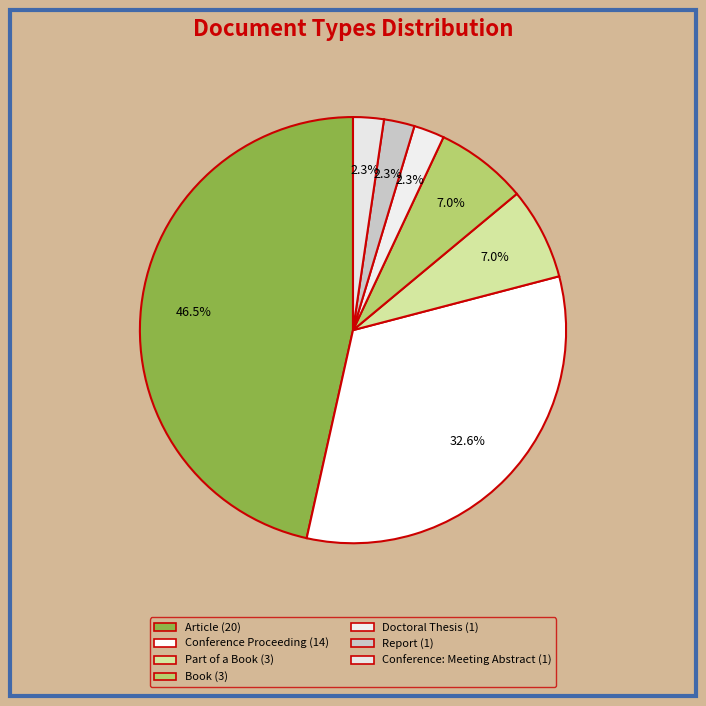

Count the number of slices in the pie.

7